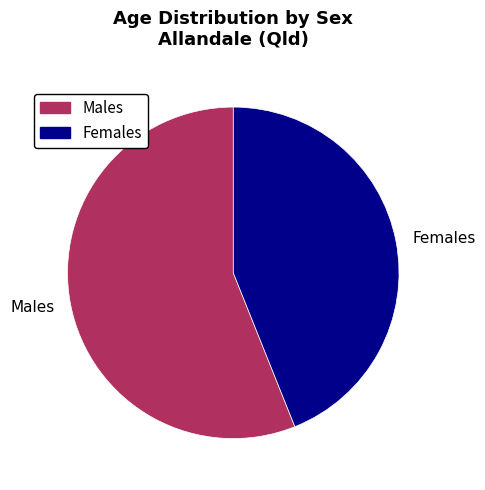

Which slice is the smallest?

Females